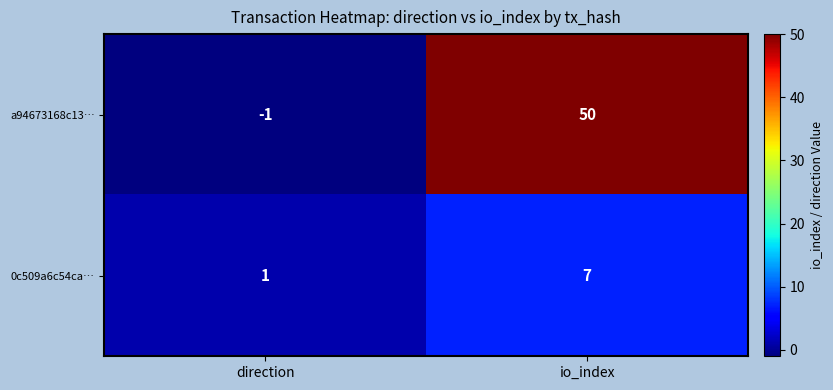

At which category does the chart reach its peak across all series?

io_index